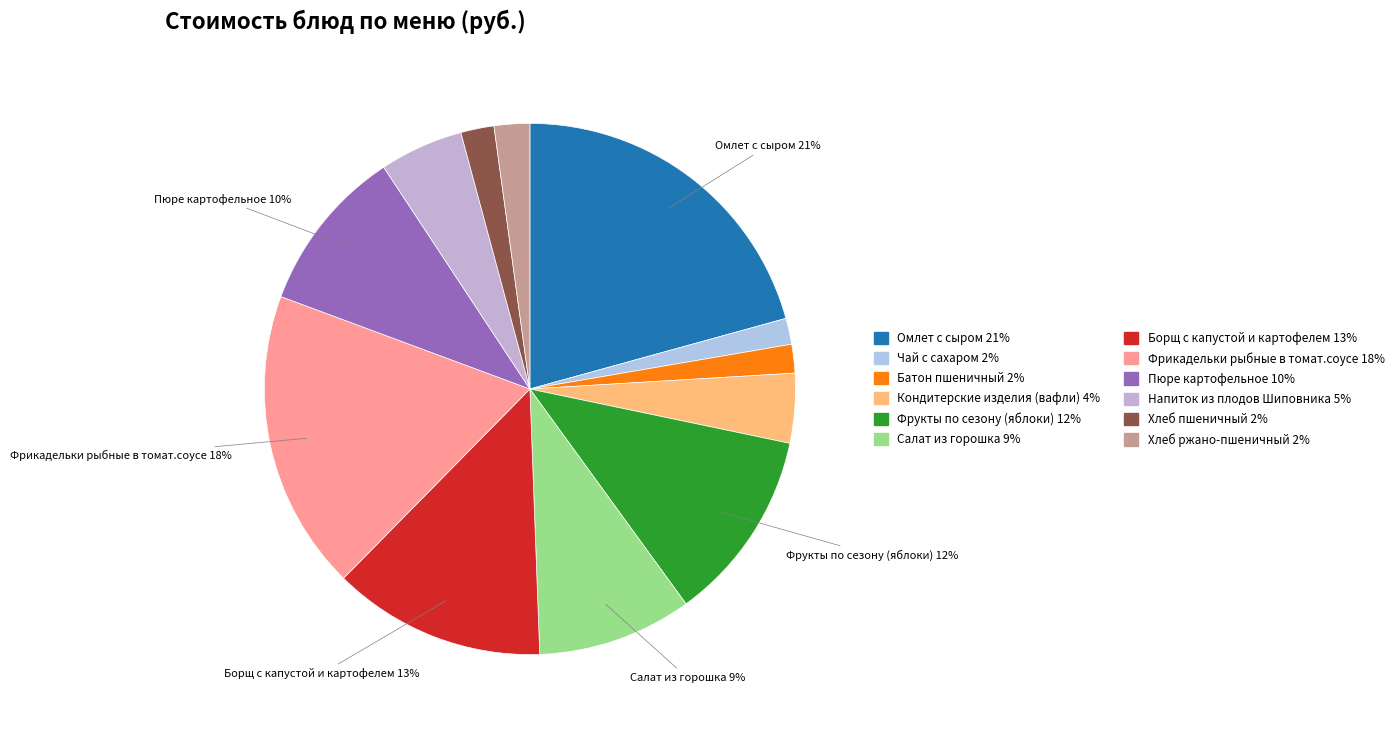

Count the number of slices in the pie.

12